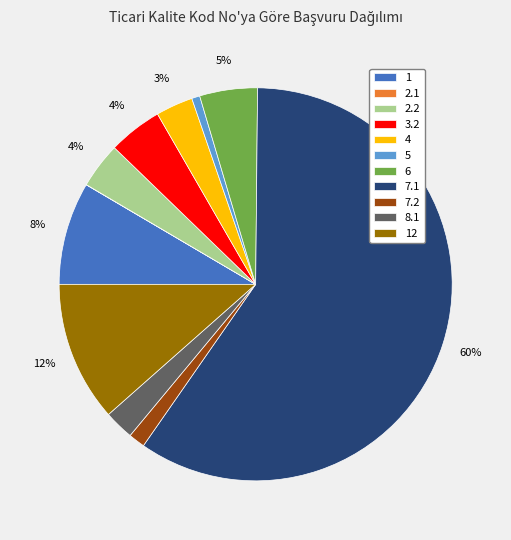

Does 7.1 represent more than half of the total?

Yes